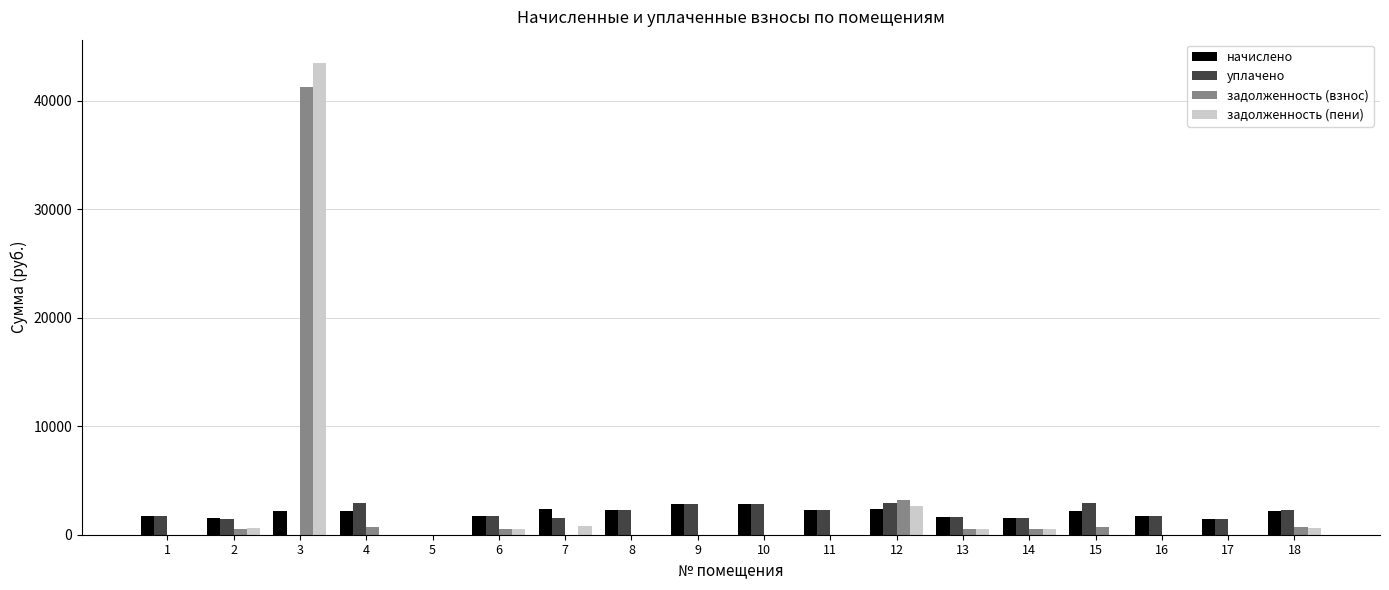

Count the number of categories in the chart.

18